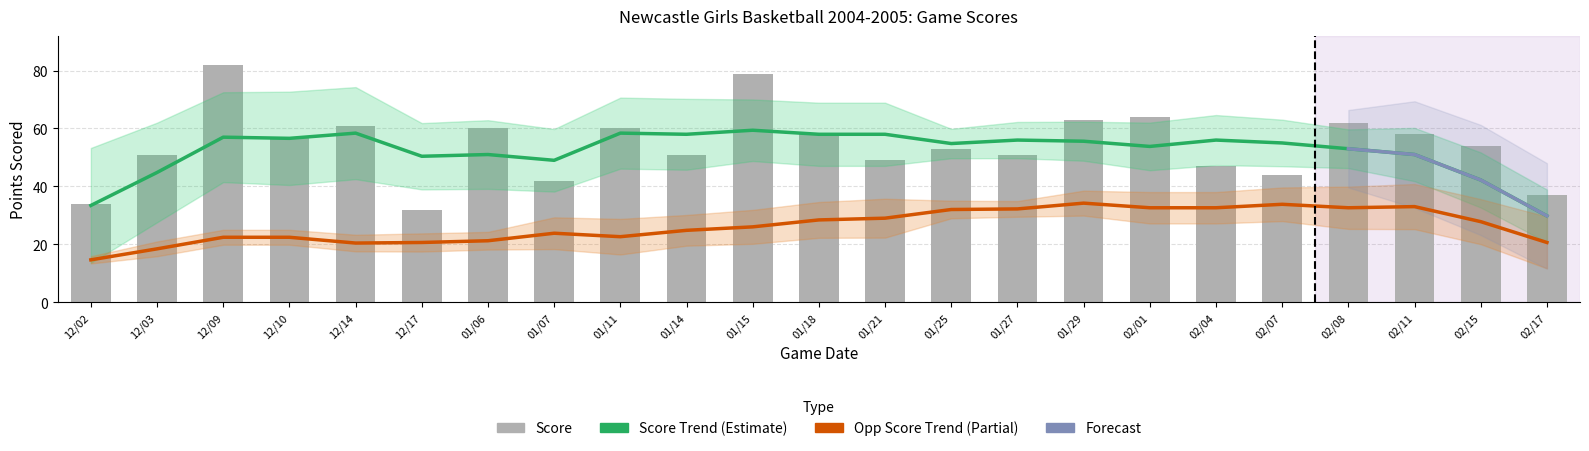

Which has a higher value, 01/21 or 12/17?

01/21